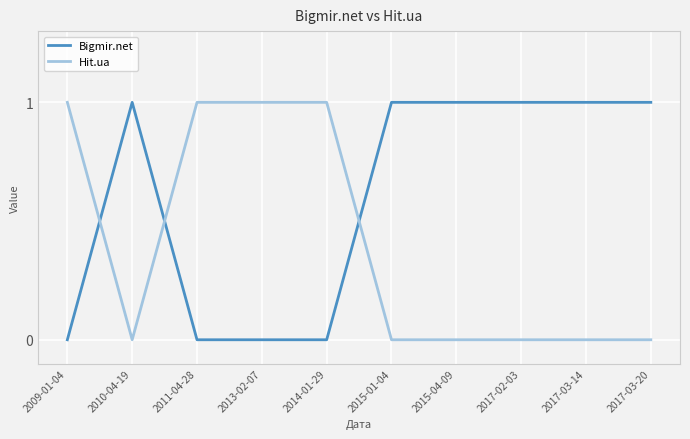

What position from the left is 2014-01-29?

5